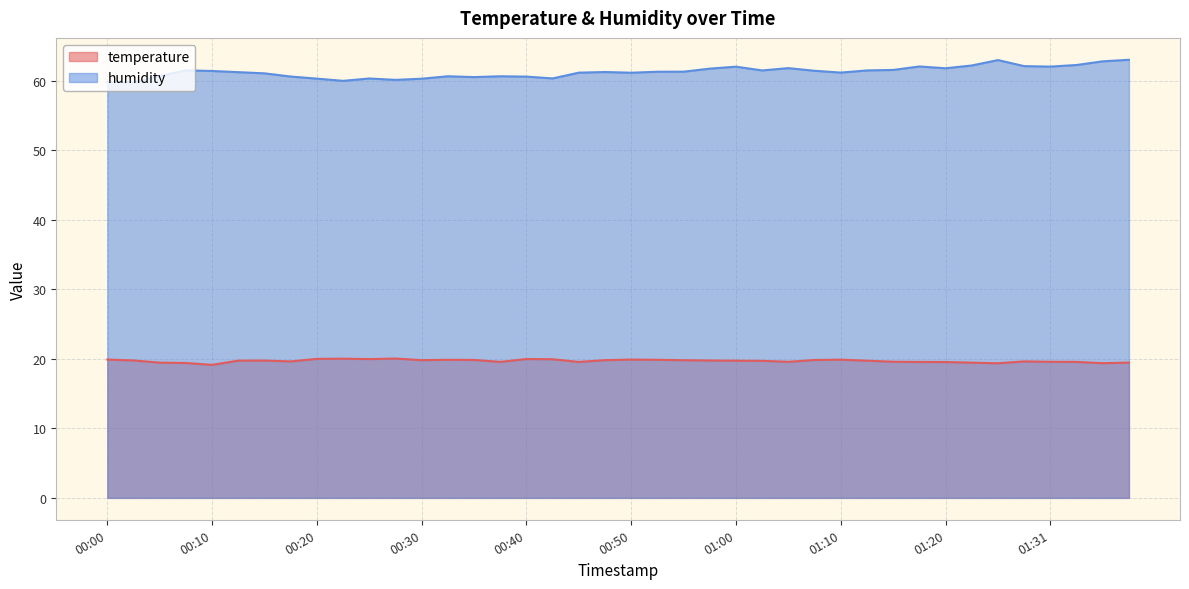

At which category does humidity reach its first local valley?

00:03